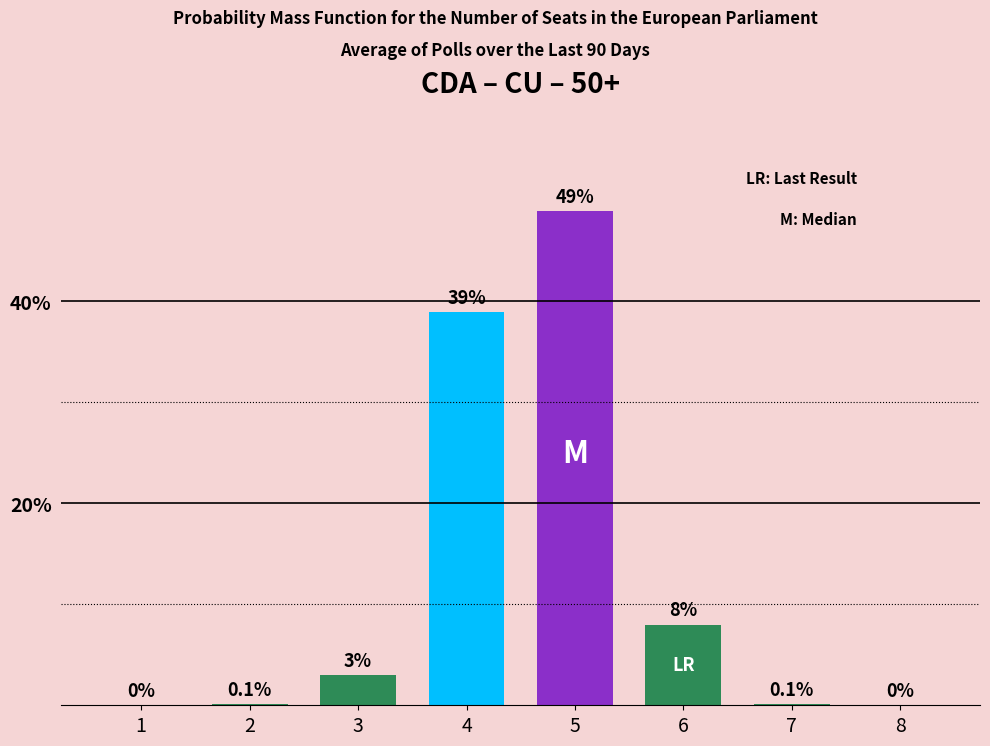

Reading left to right, extract all data points from this chart.

1=0.0	2=0.1	3=3.0	4=39.0	5=49.0	6=8.0	7=0.1	8=0.0